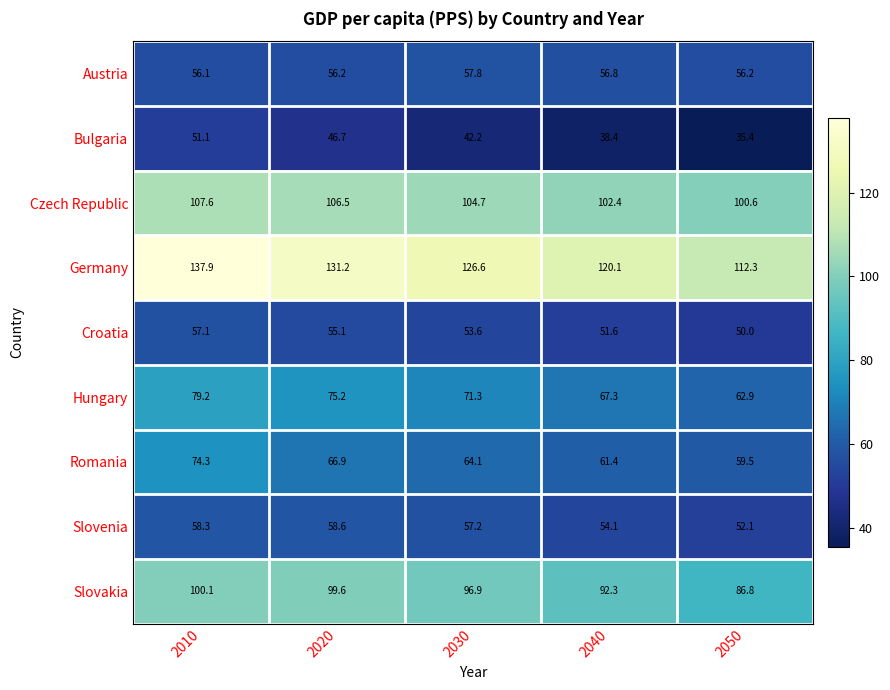

Which label corresponds to the largest value in the chart?

2010